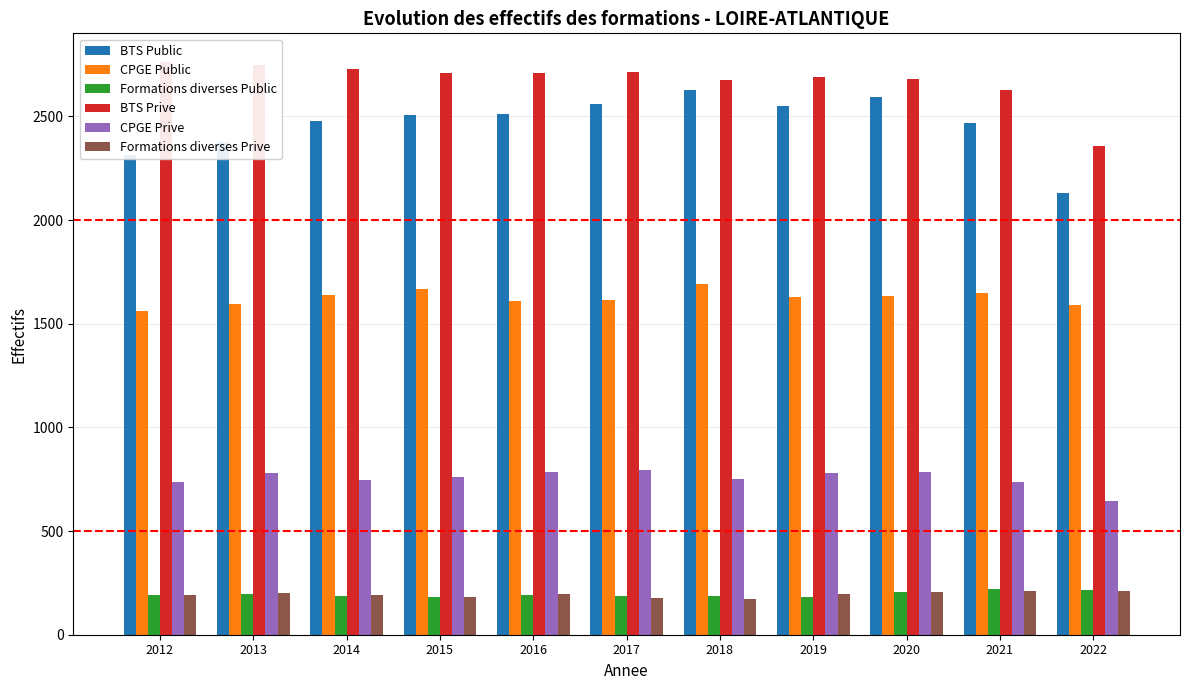

How many groups of bars are there?

11